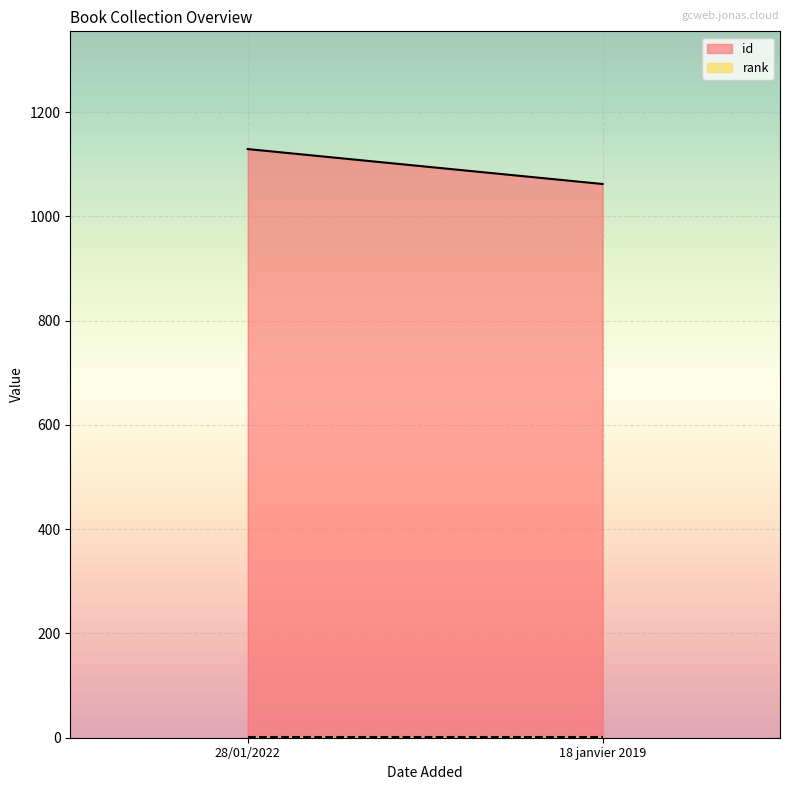

Where is rank nearest to the value 1?

28/01/2022